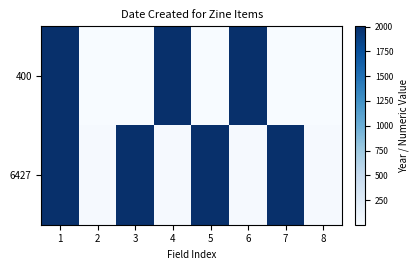

List the series in order of their peak value, lowest first.

6427, 400